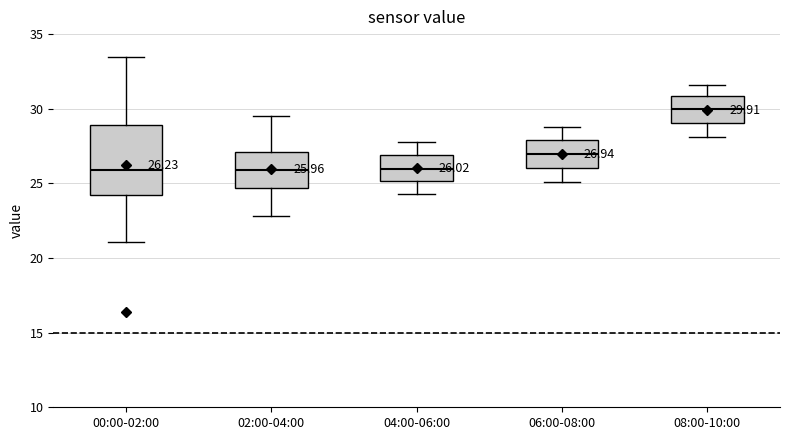

Which box is the tallest, from its lower edge to its upper edge?

00:00-02:00